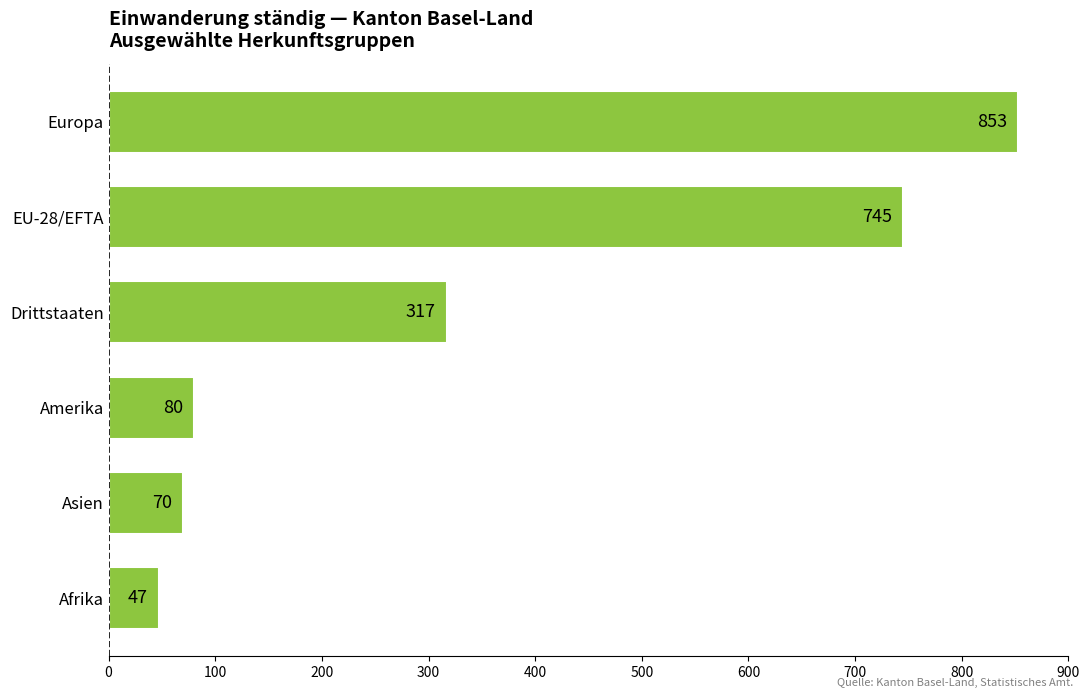

What is the difference between the values at Afrika and Amerika?

33